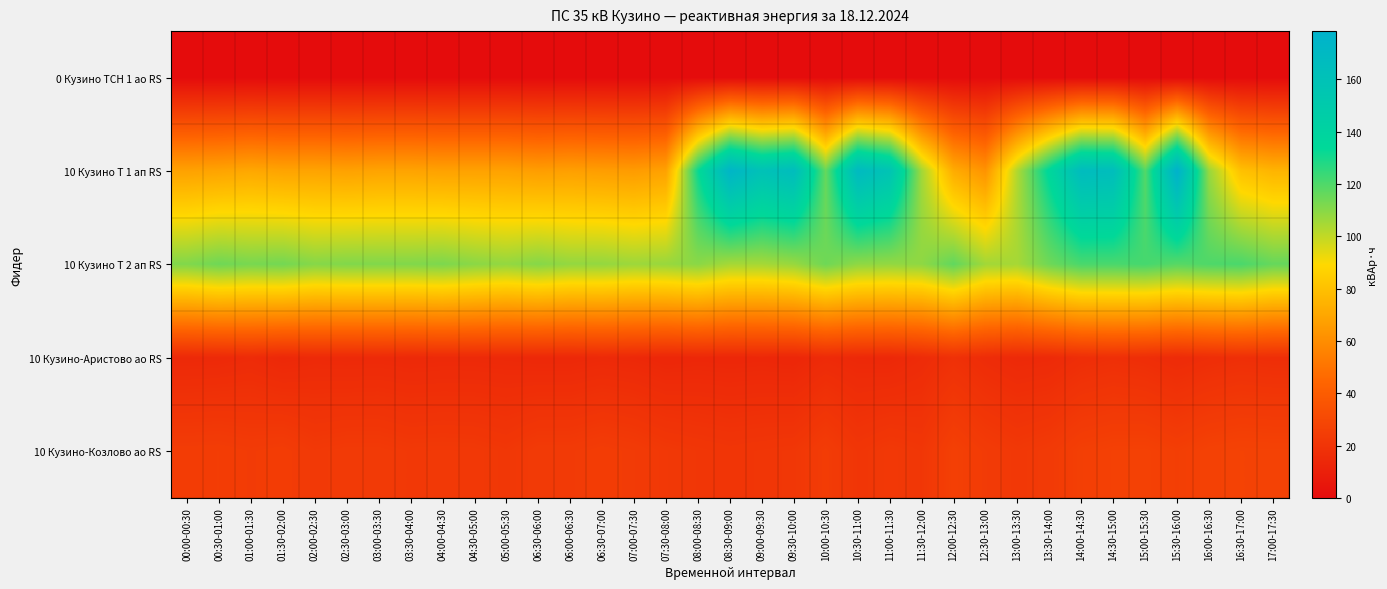

Between 02:00-02:30 and 07:00-07:30, which is larger?

02:00-02:30